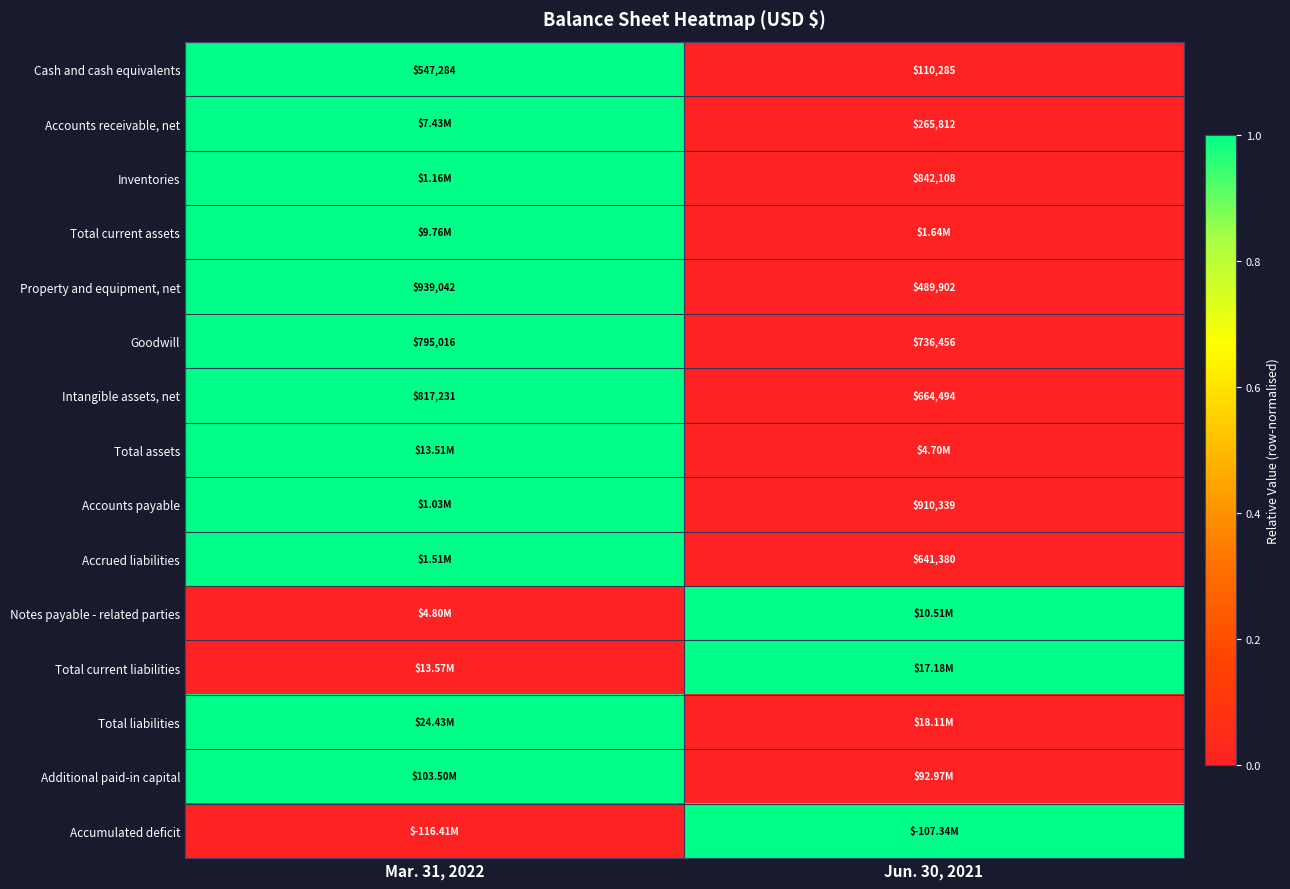

List the labels in order of Property and equipment, net value, largest first.

Mar. 31, 2022, Jun. 30, 2021